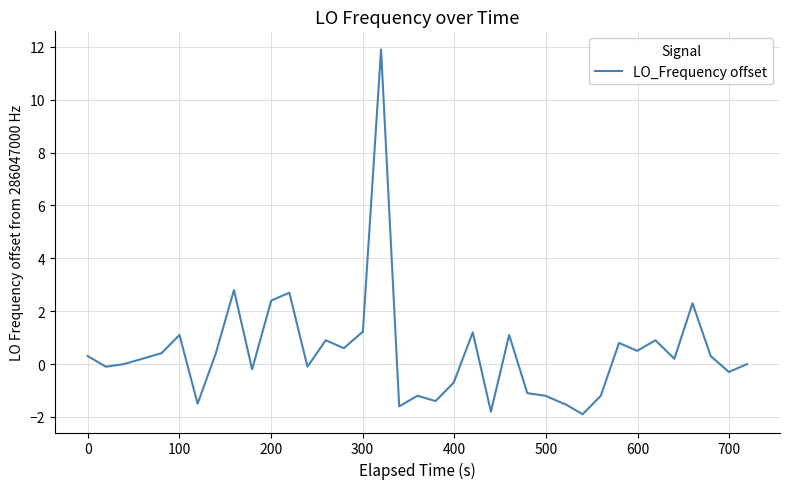

What is the difference between the maximum and minimum values?

13.8